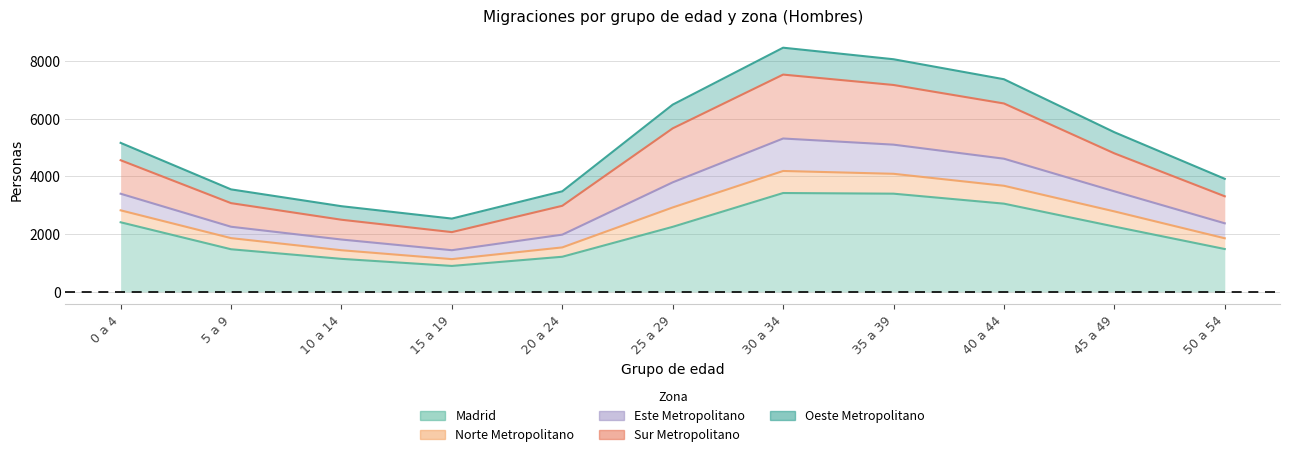

The value of Madrid at 45 a 49 is 948. True or false?

False